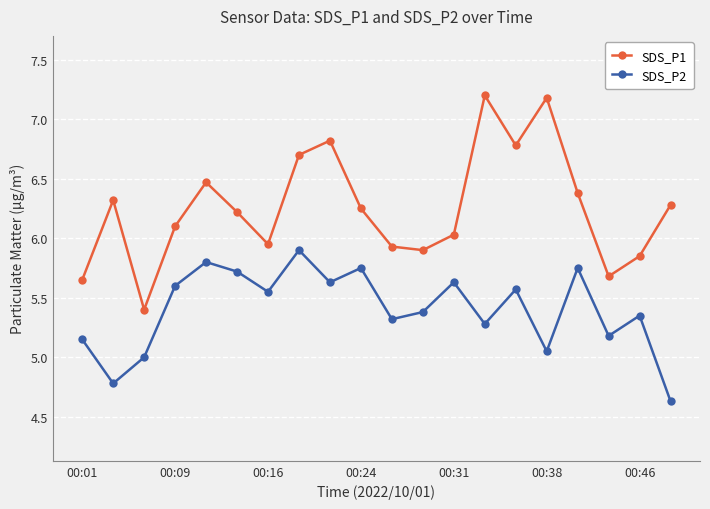

What is the maximum value shown in the chart?

7.2